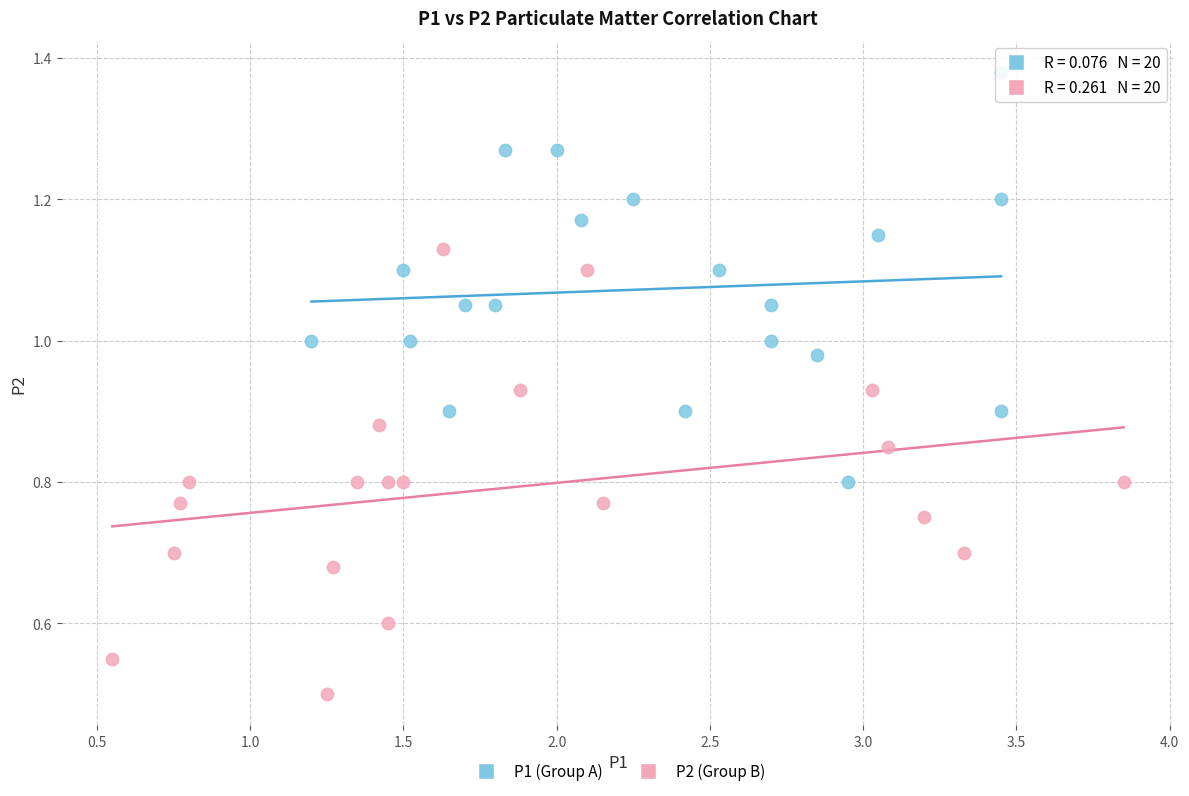

Which series reaches the minimum Y coordinate?

P2 (Group B)